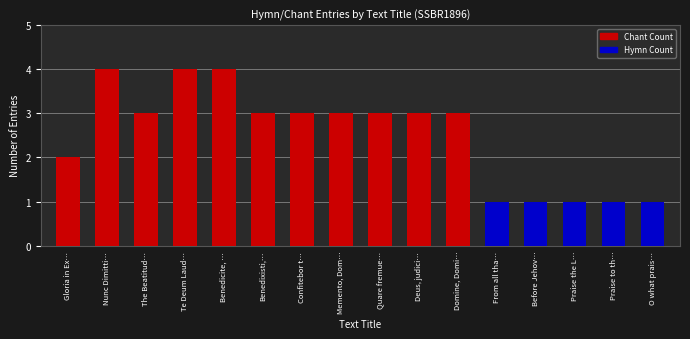

At which label is Chant Count closest to 2?

Gloria in Ex…